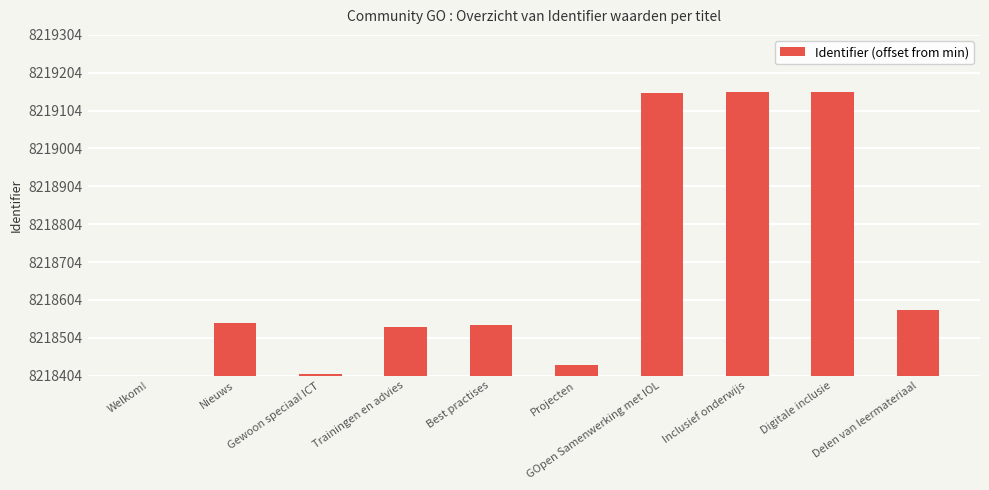

Are the bars horizontal?

No